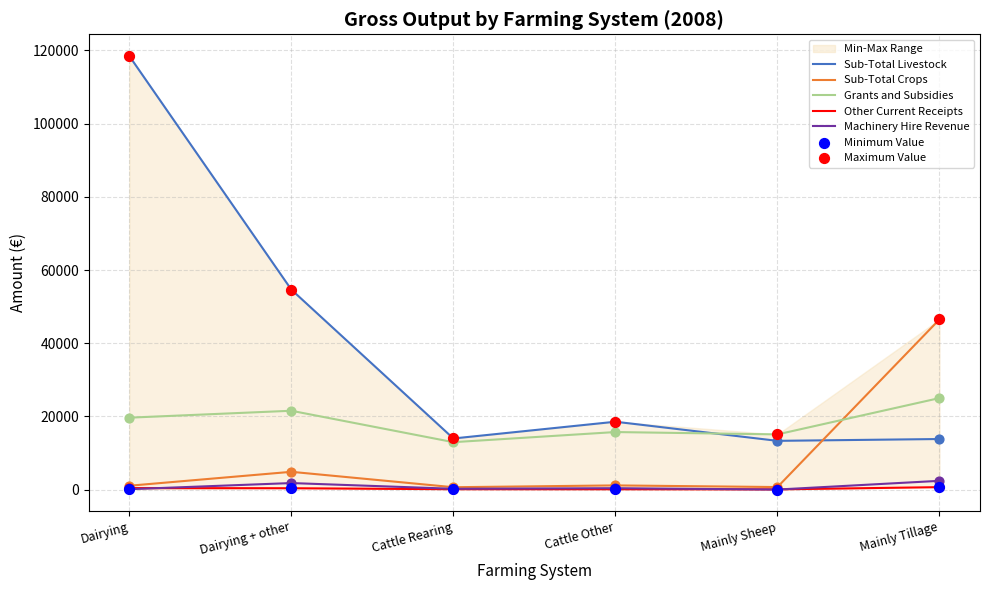

Which series reaches the minimum Y coordinate?

Machinery Hire Revenue